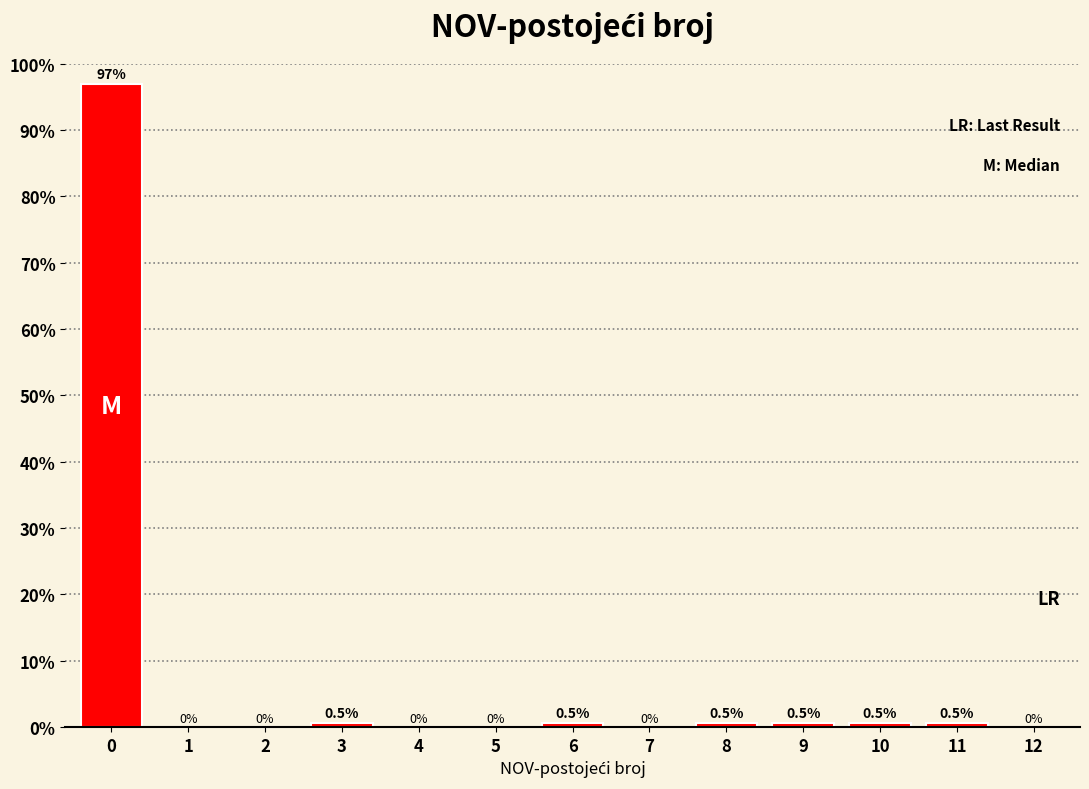

Reading right to left, list all the values displayed in this chart.

12=0.0	11=0.5	10=0.5	9=0.5	8=0.5	7=0.0	6=0.5	5=0.0	4=0.0	3=0.5	2=0.0	1=0.0	0=96.9